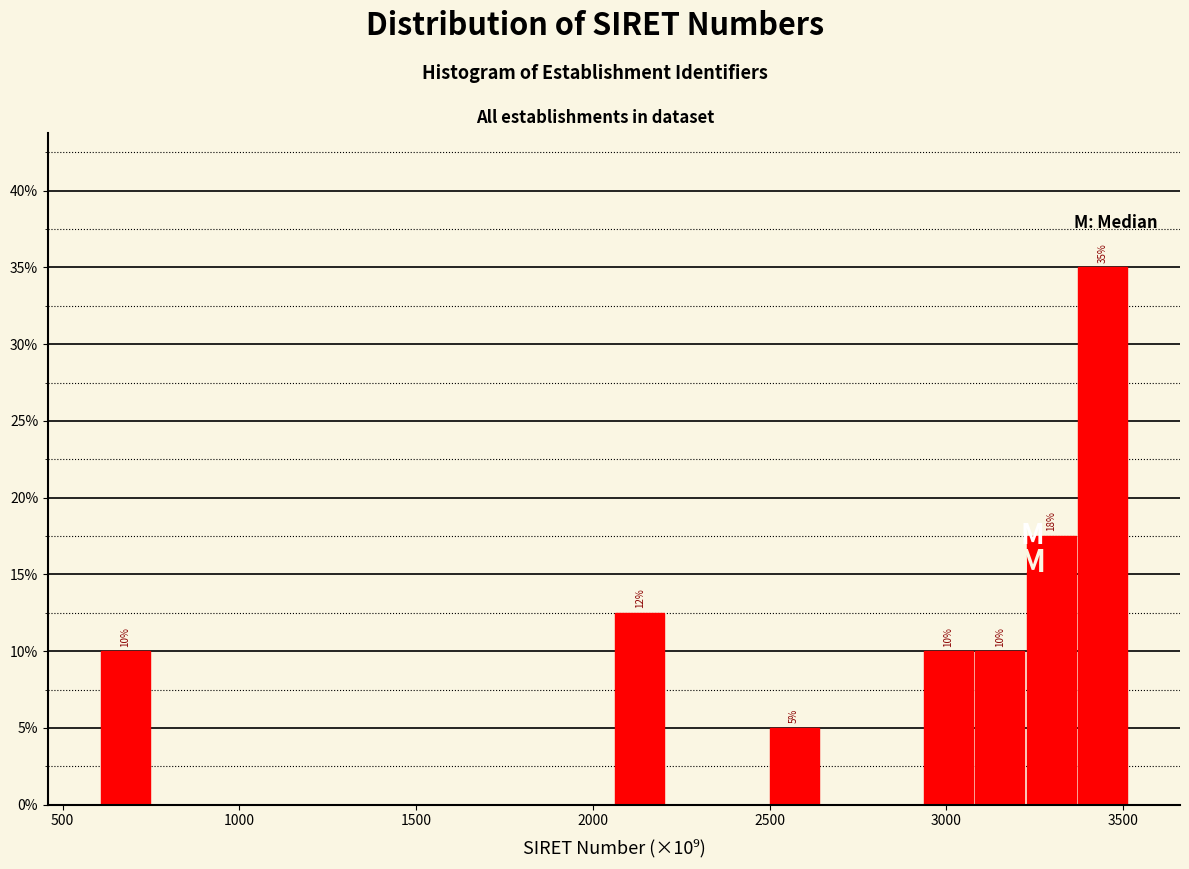

Read against the x-axis, roughly where is the centre of the tallest bar?

3450